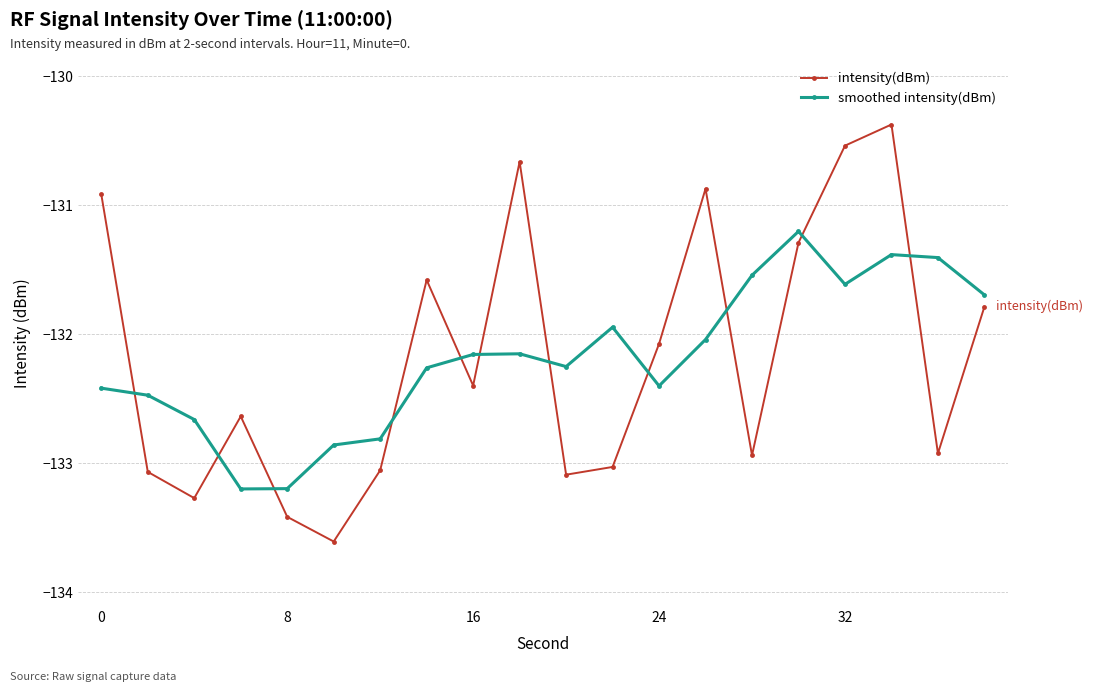

What is the value of the intensity(dBm) point at the 12th from the left?

-133.0